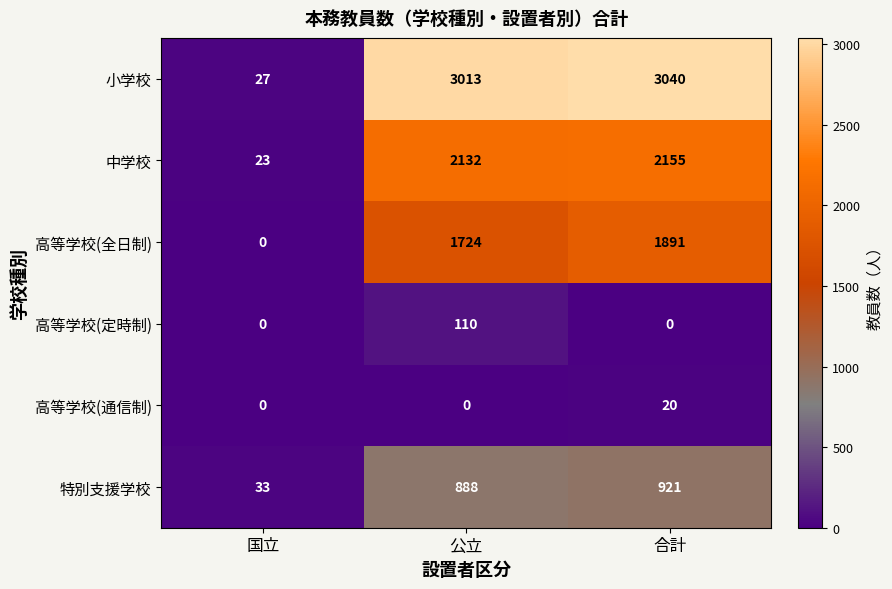

Which series has the largest range (max minus min)?

小学校